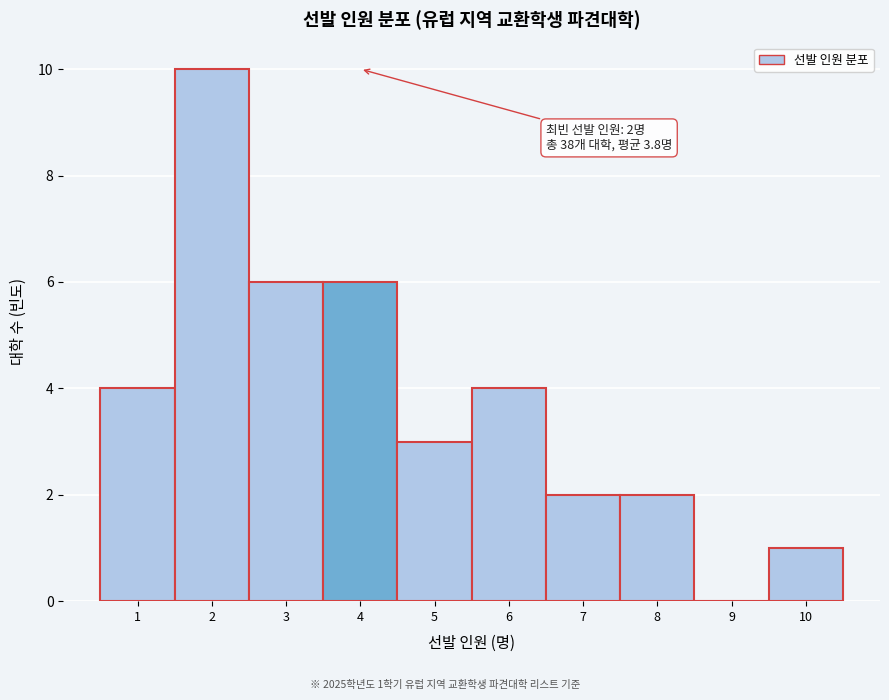

Which range on the x-axis has the tallest bar?

1.5 to 2.5